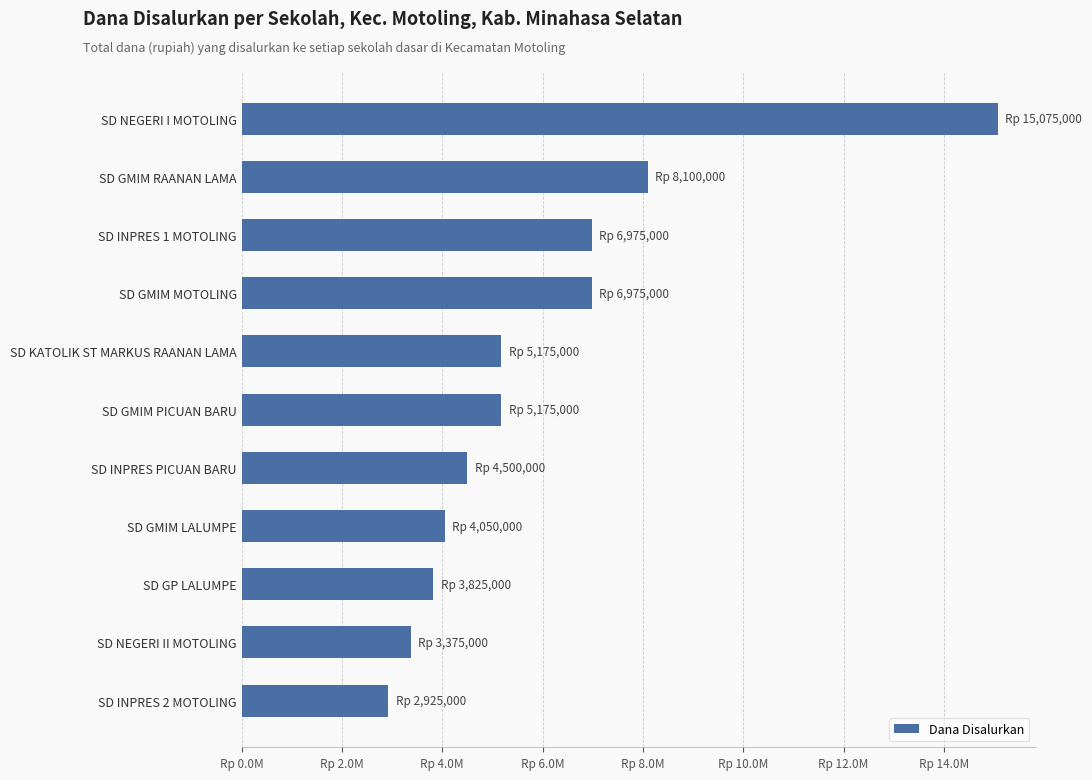

Which category has the lowest value across all series?

SD INPRES 2 MOTOLING